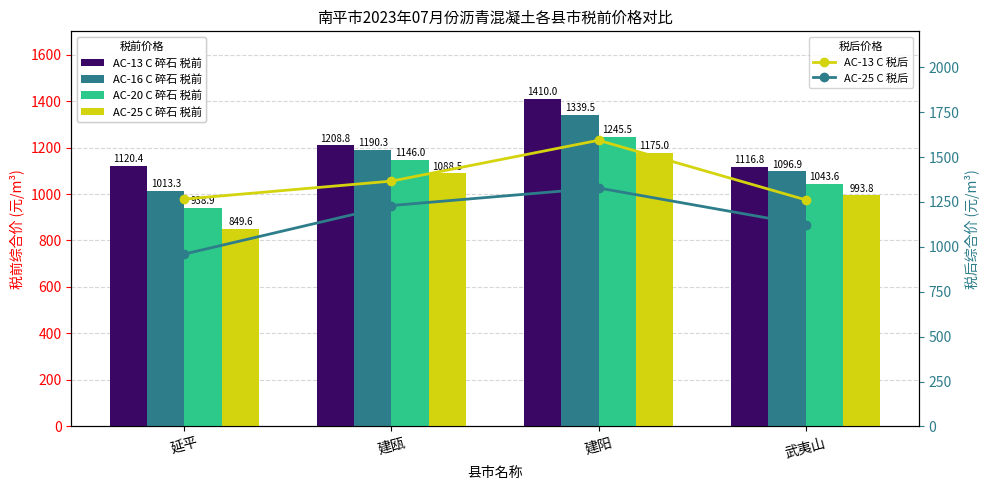

Reading left to right, what are all the values shown in this chart?

AC-13 C 碎石 税前: 1120.4	1208.8	1410.0	1116.8
AC-16 C 碎石 税前: 1013.3	1190.3	1339.5	1096.9
AC-20 C 碎石 税前: 938.9	1146.0	1245.5	1043.6
AC-25 C 碎石 税前: 849.6	1088.5	1175.0	993.8
AC-13 C 税后: 1266.0	1366.0	1593.3	1262.0
AC-25 C 税后: 960.0	1230.0	1327.8	1123.0